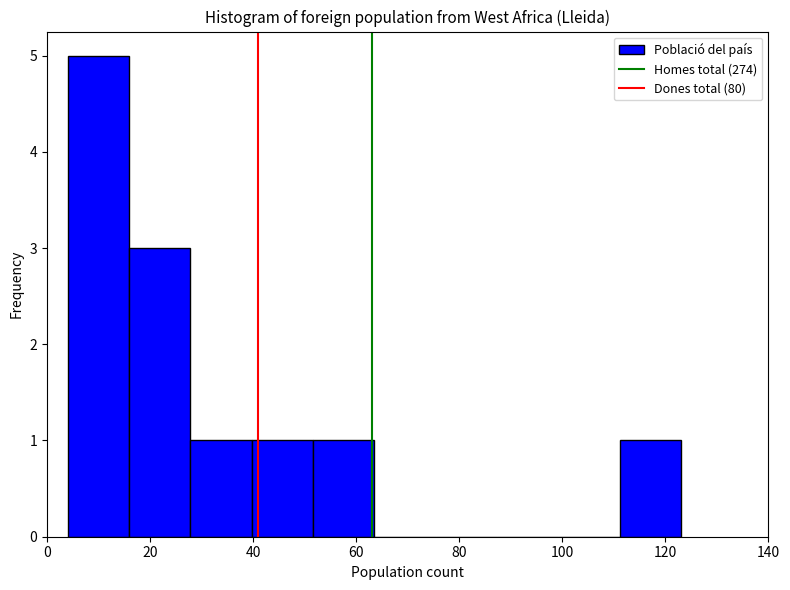

Which range on the x-axis has the tallest bar?

4 to 16